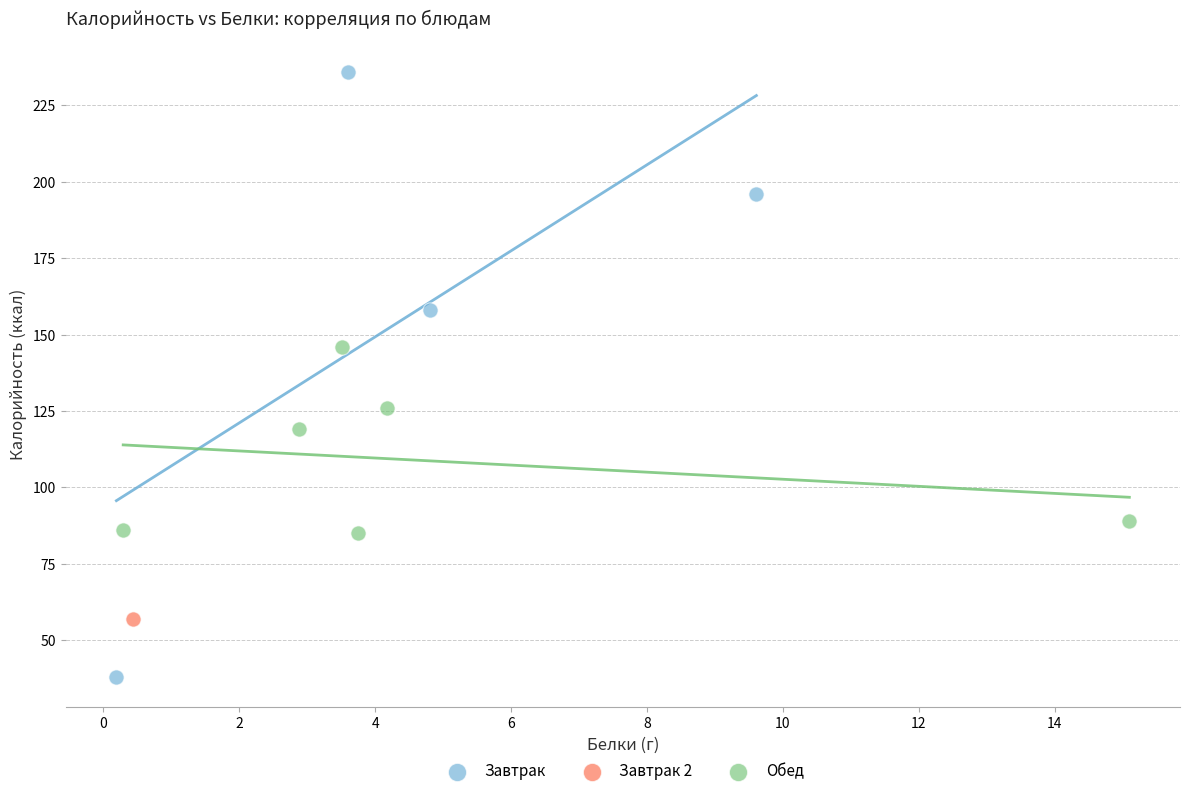

What are all the series names shown in the legend?

Завтрак, Завтрак 2, Обед